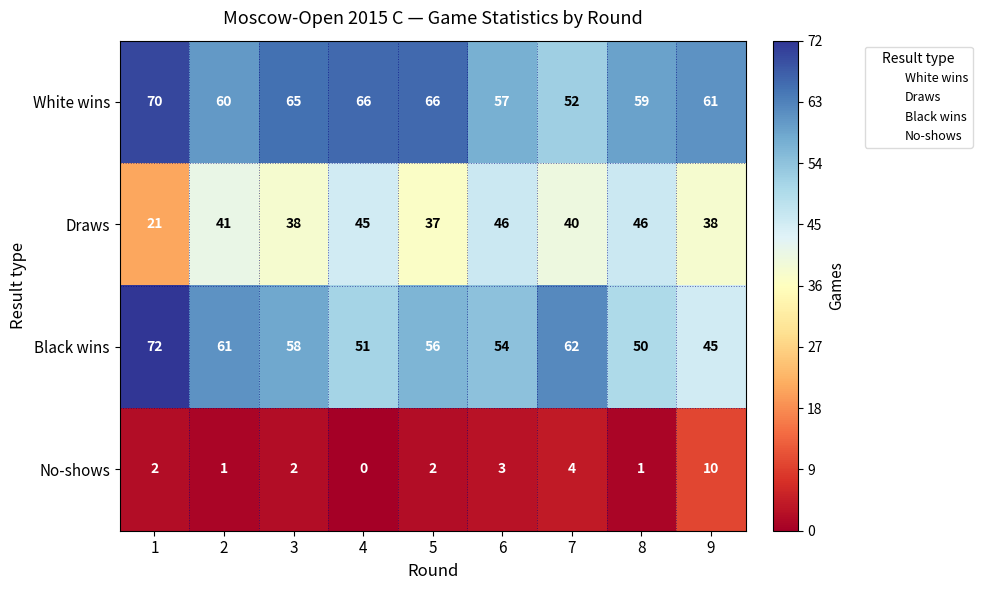

What is the difference between the maximum and minimum values in the No-shows series?

10